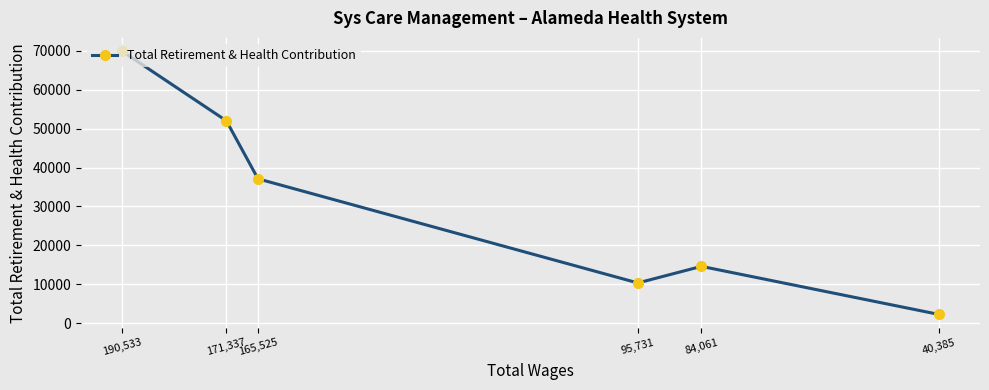

The value at 165,525 is 37093. True or false?

True